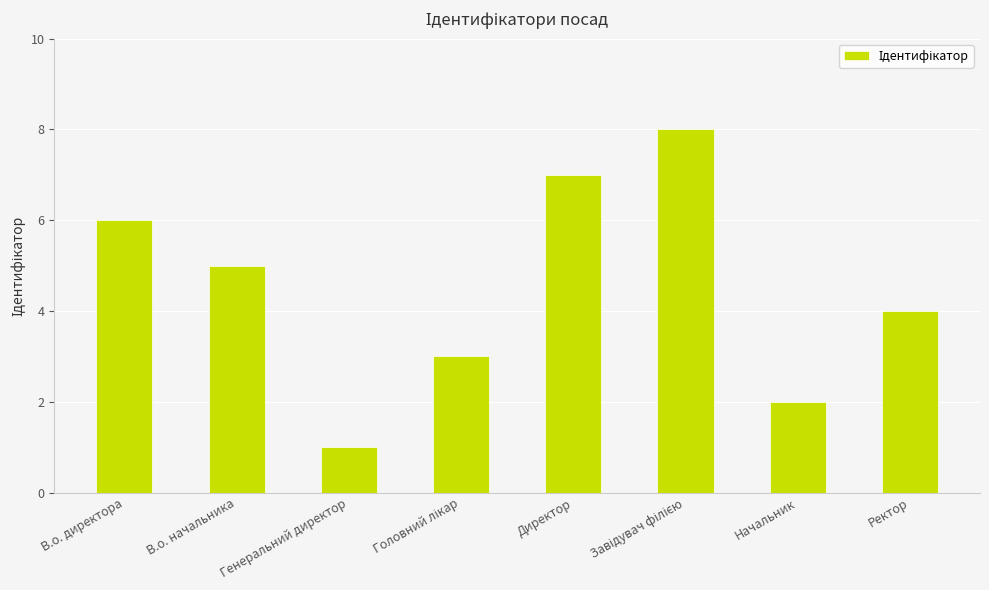

How many values are below 5?

4